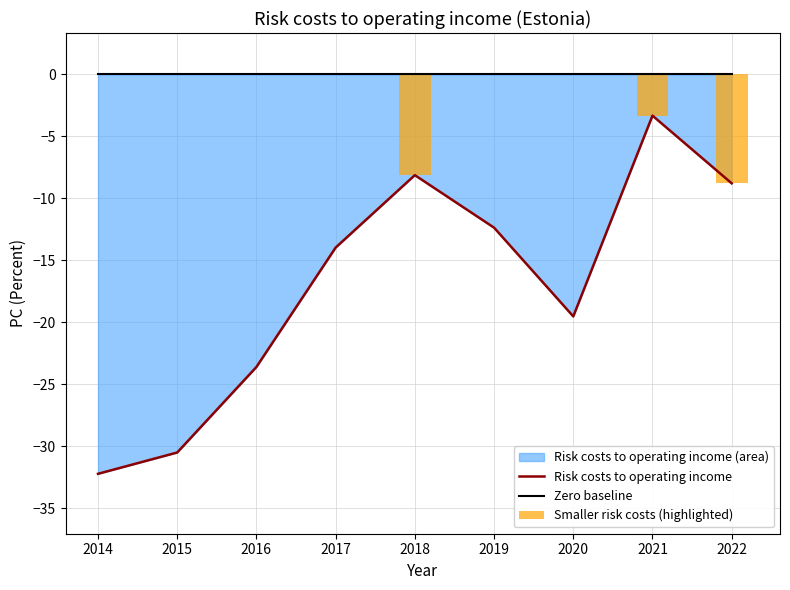

At which category does the chart reach its peak across all series?

2021